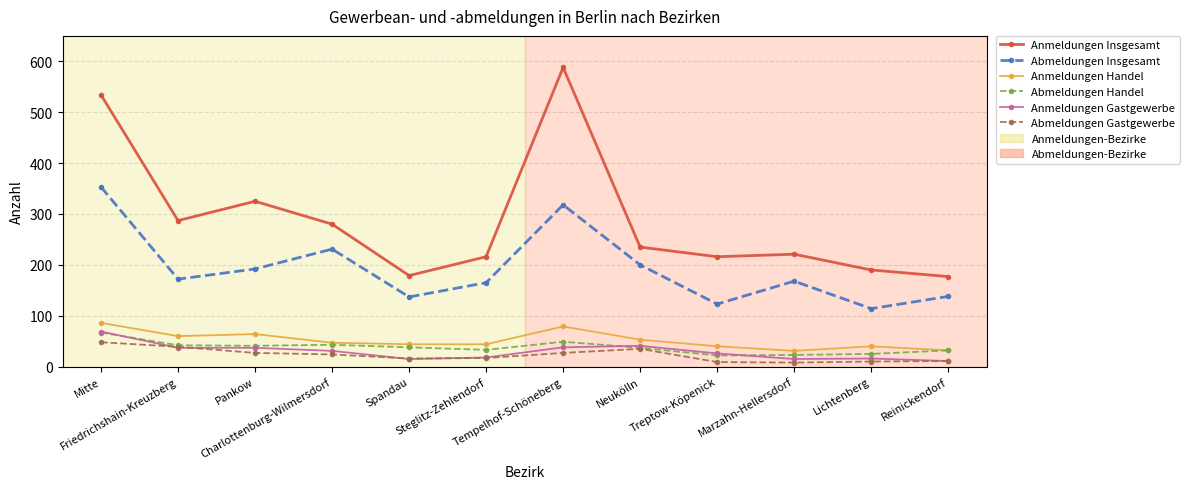

Count the number of data series in this chart.

6